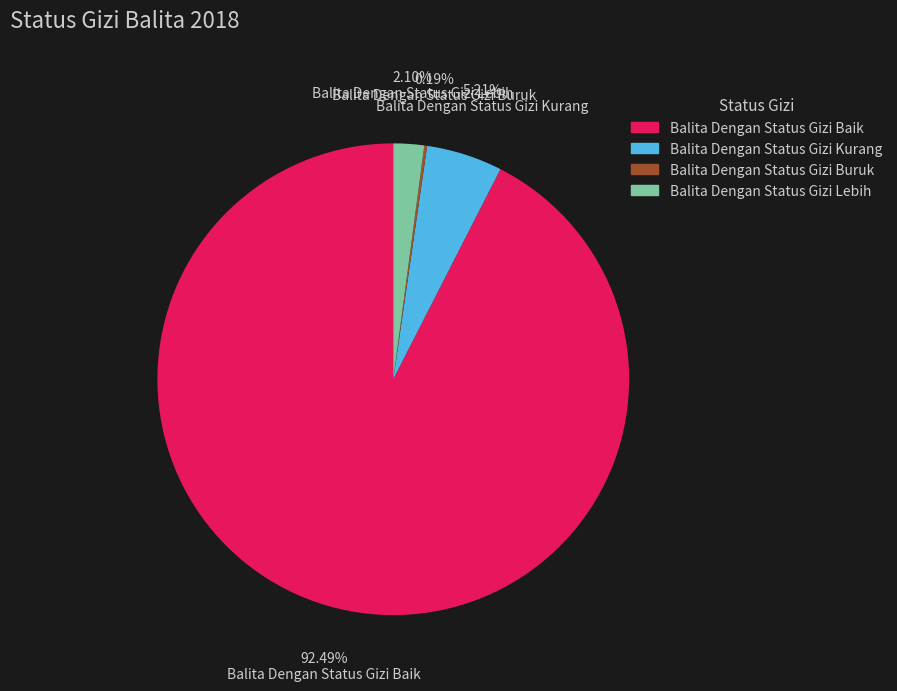

What percentage is the Balita Dengan Status Gizi Kurang slice, to the nearest percent?

5%